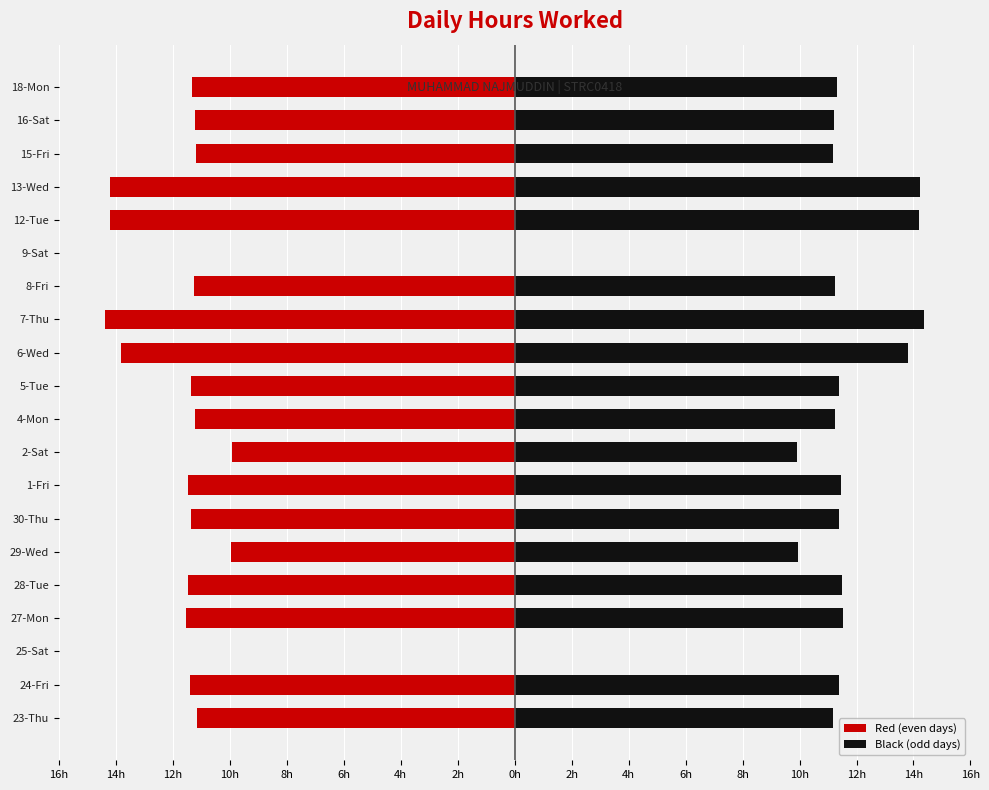

List the series in order of their peak value, lowest first.

Red (even days), Black (odd days)